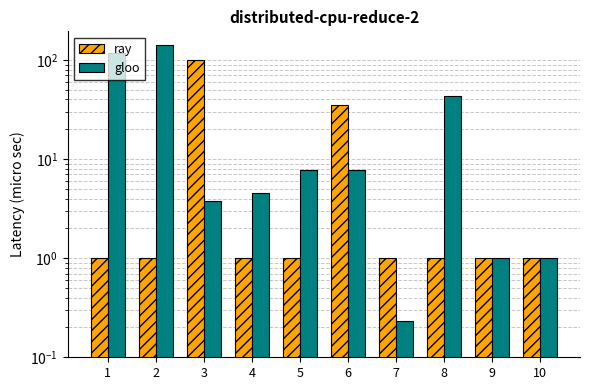

At 1, list the series in order from largest to smallest.

gloo, ray